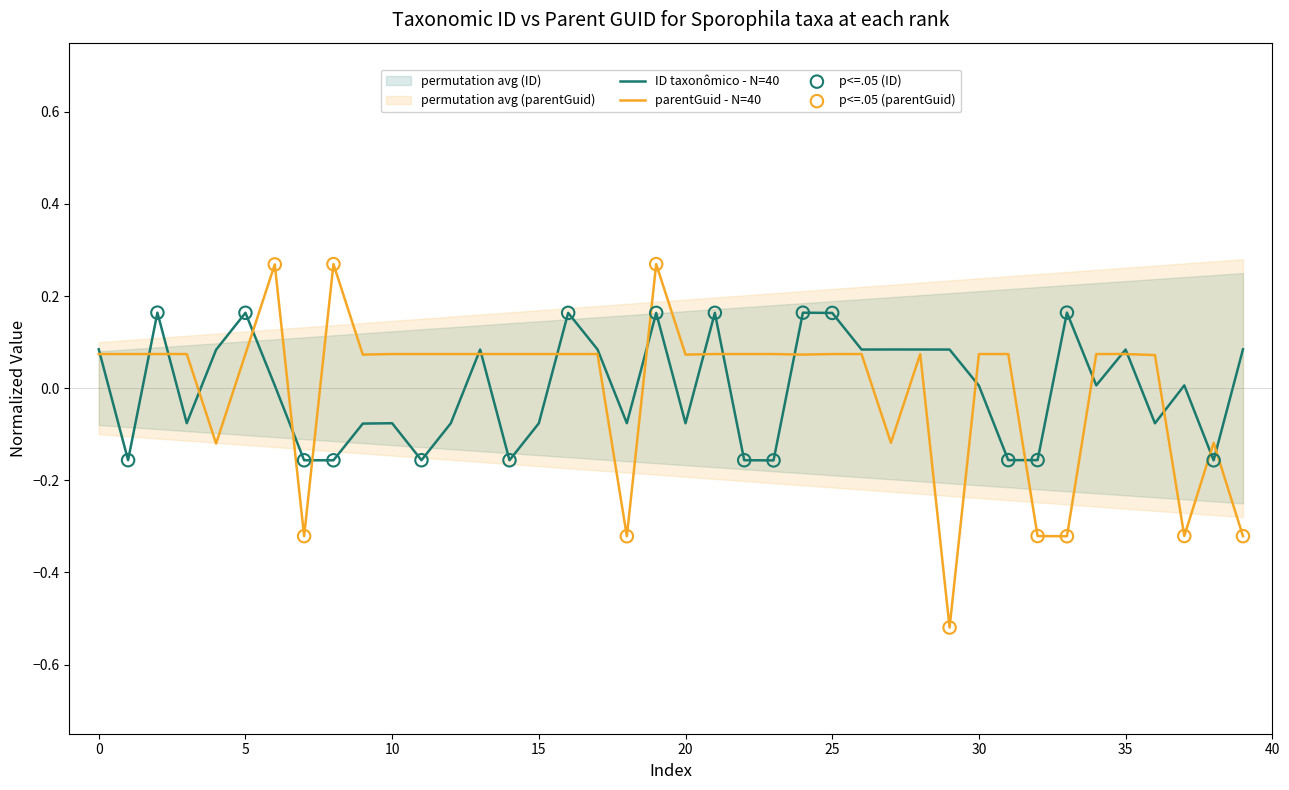

Which series reaches the maximum Y coordinate?

parentGuid